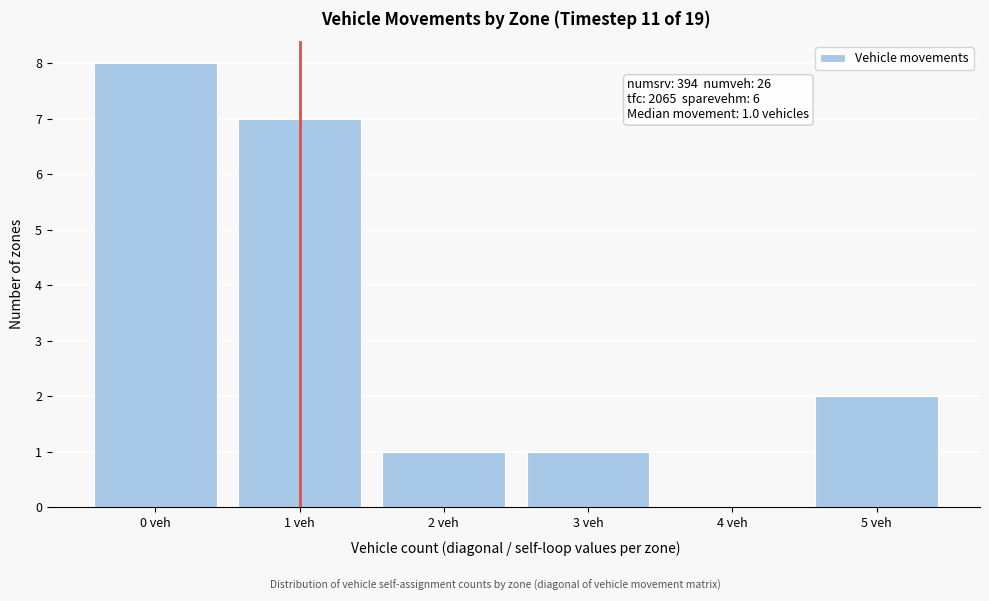

Over which range of the x-axis is the bar tallest?

-0.5 to 0.5